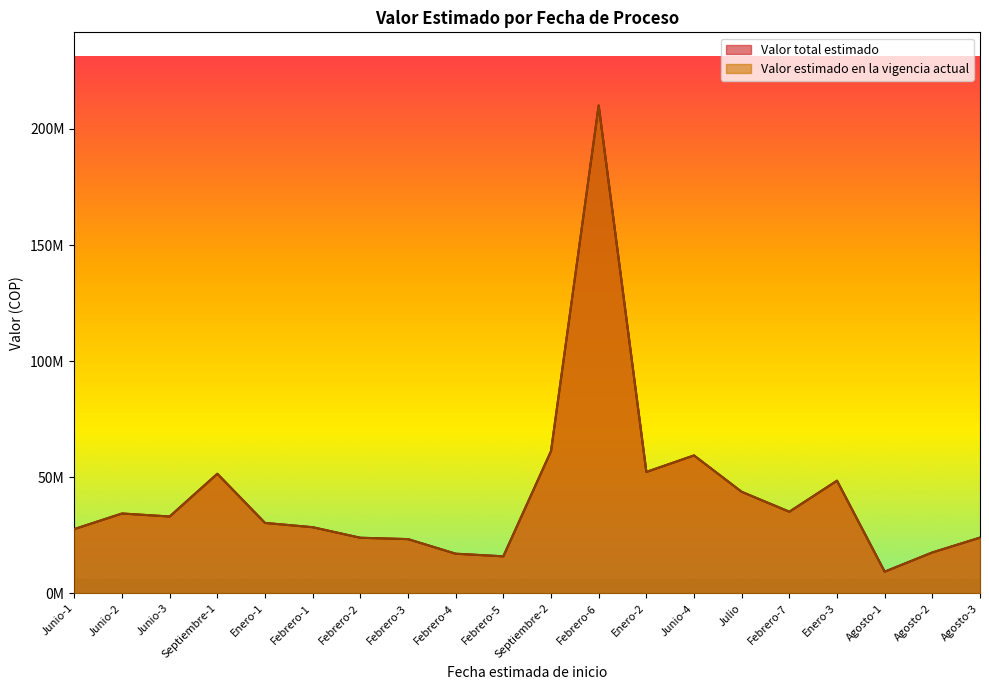

What are all the series names shown in the legend?

Valor total estimado, Valor estimado en la vigencia actual